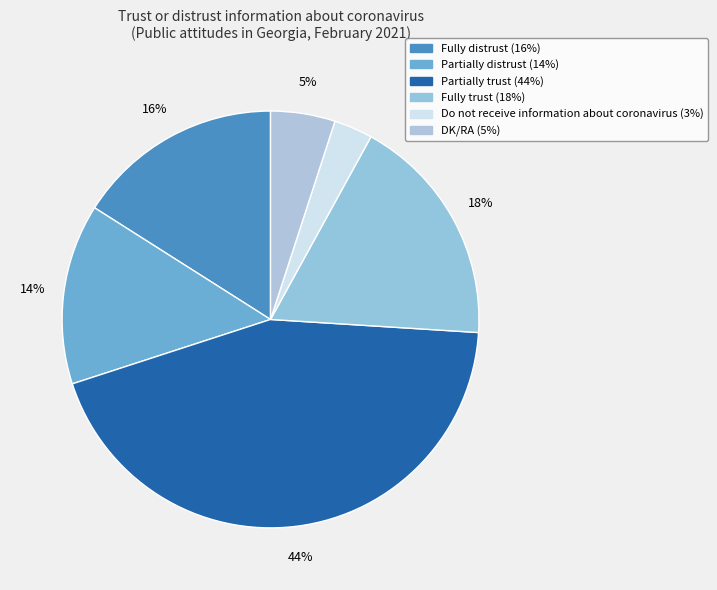

How many slices are in this pie chart?

6